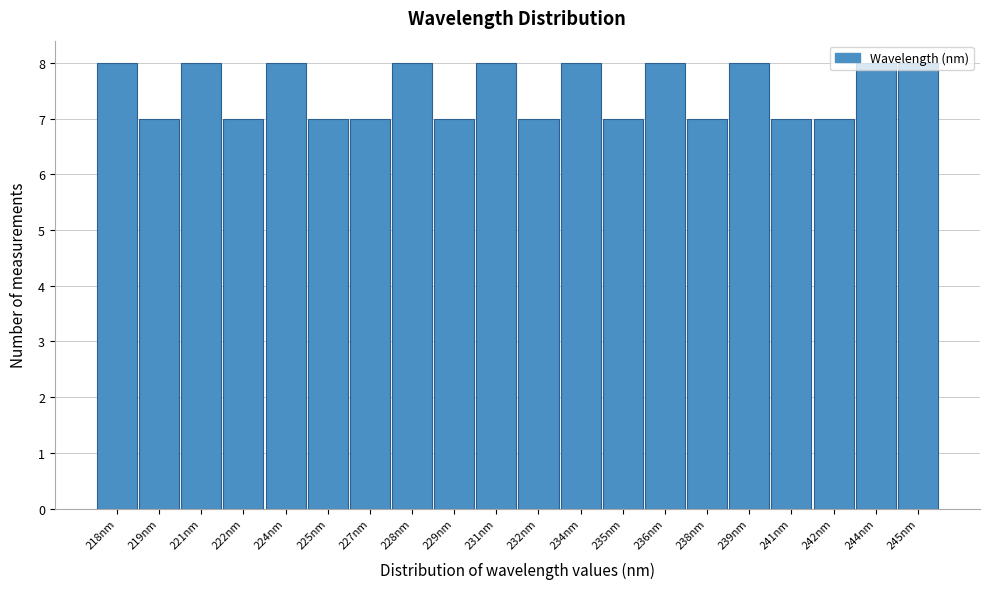

What is the sum of all values?

150